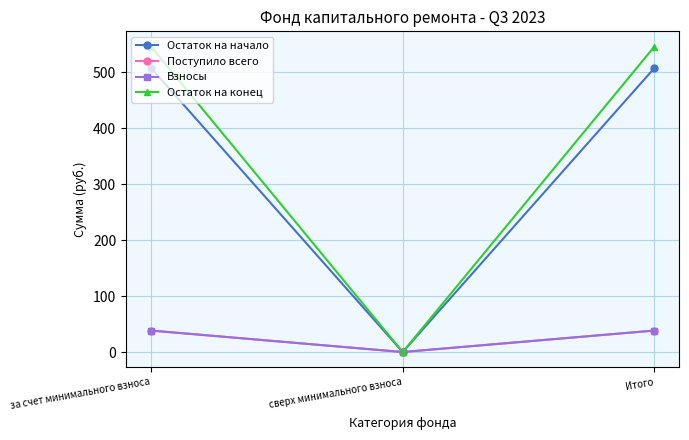

Which series has the widest spread of values?

Остаток на конец